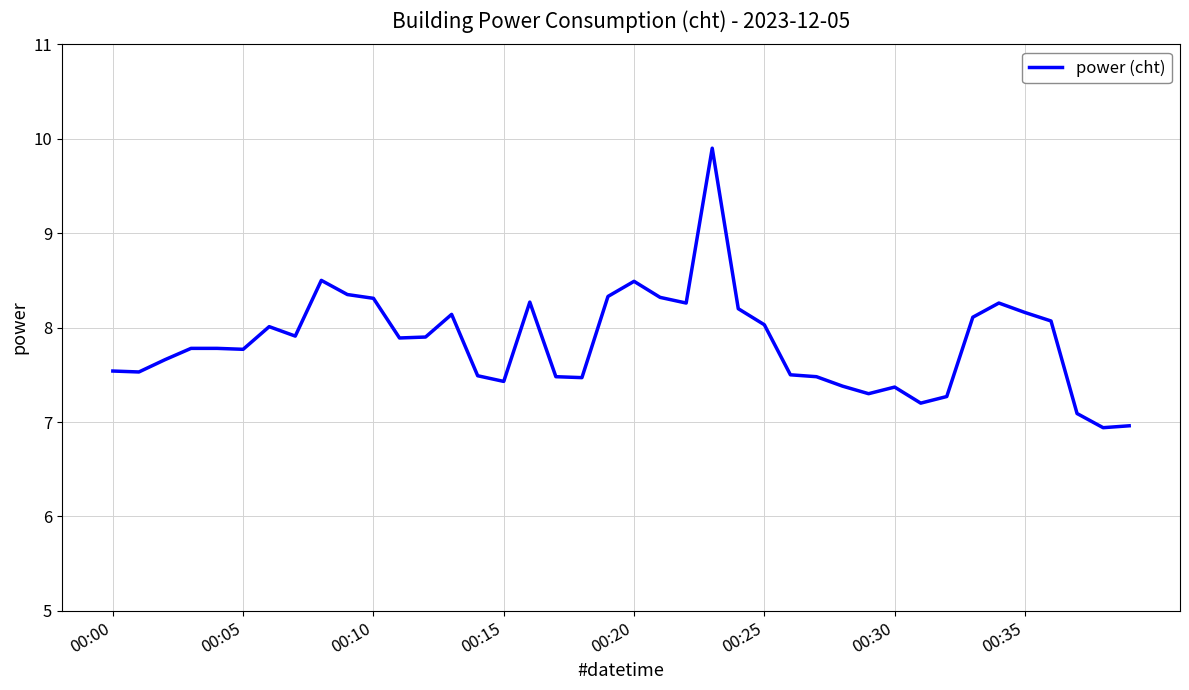

What is the maximum value shown in the chart?

9.9